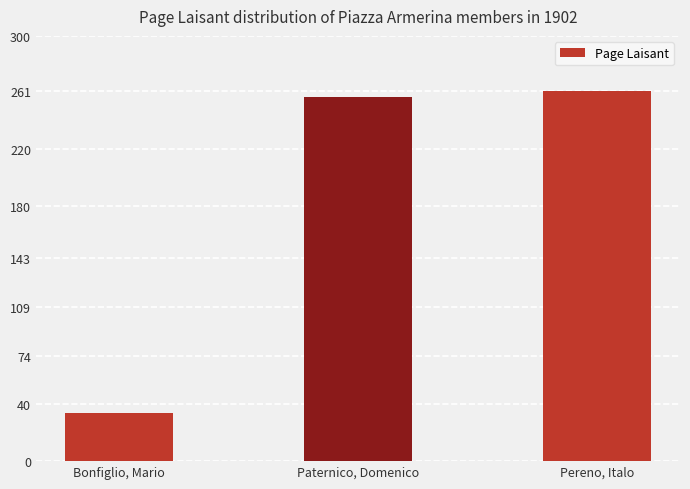

Does the chart contain stacked bars?

No